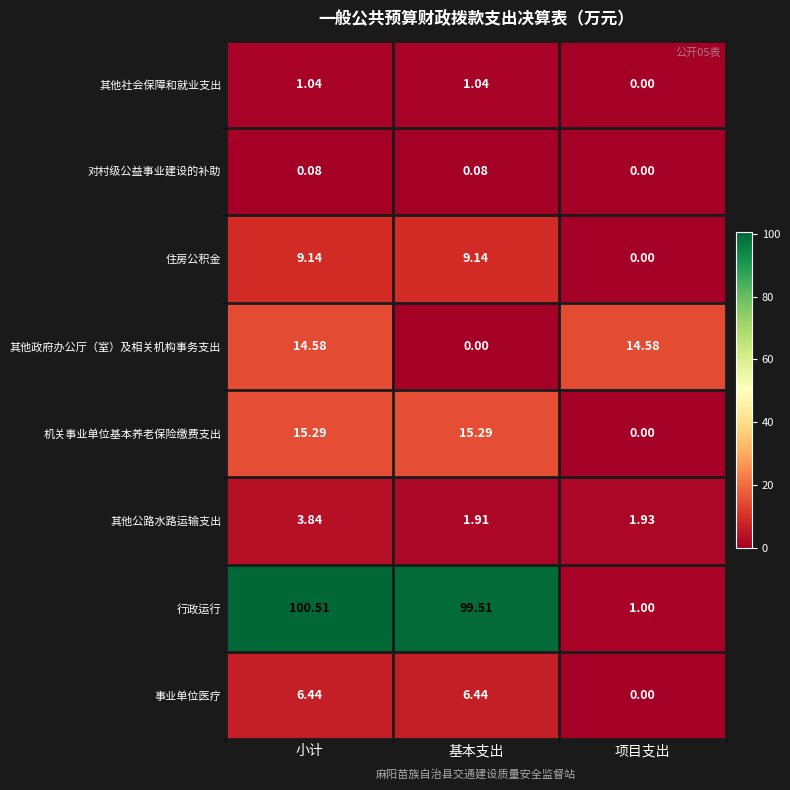

At which label is 其他公路水路运输支出 closest to 2?

项目支出